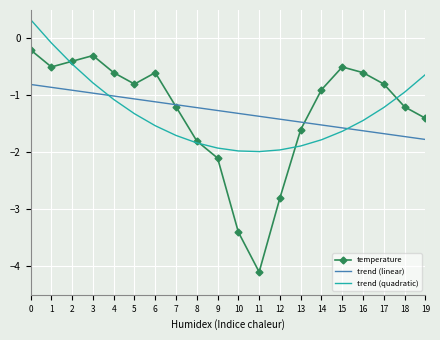

True or false: trend (quadratic) has a value of -1.8 at 8.

True